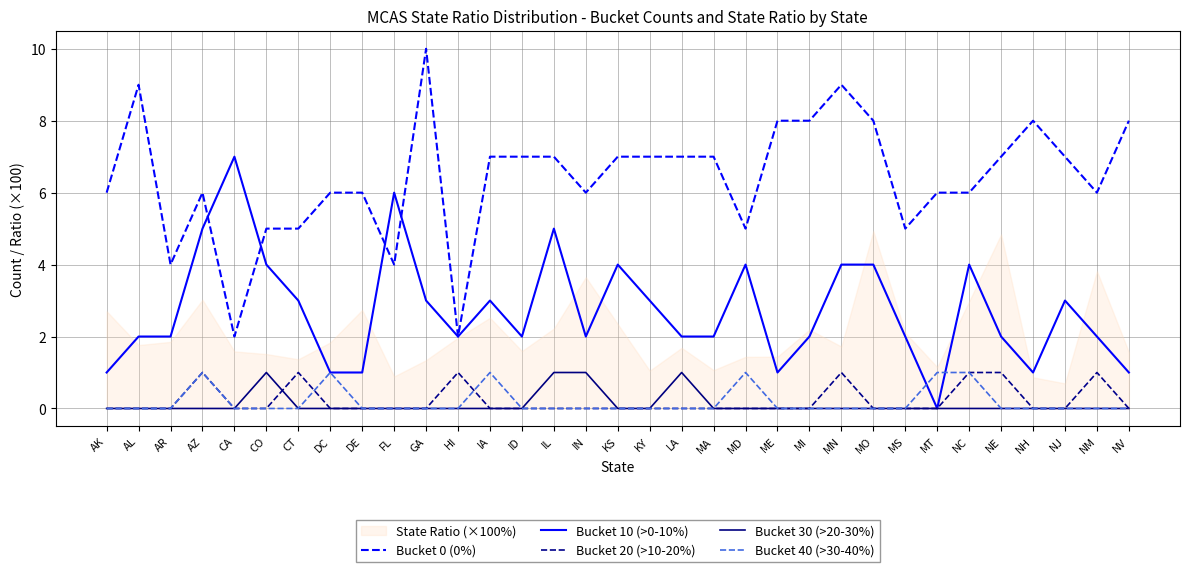

Which series has the largest range (max minus min)?

Bucket 0 (0%)